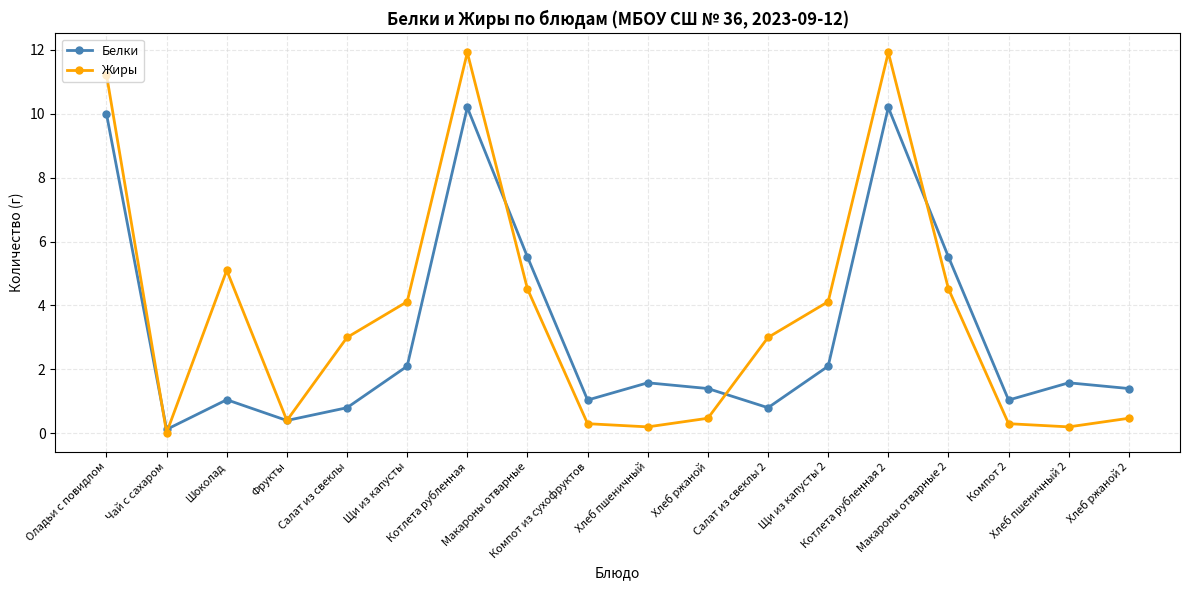

Between Салат из свеклы 2 and Макароны отварные 2, which series saw the biggest shift?

Белки